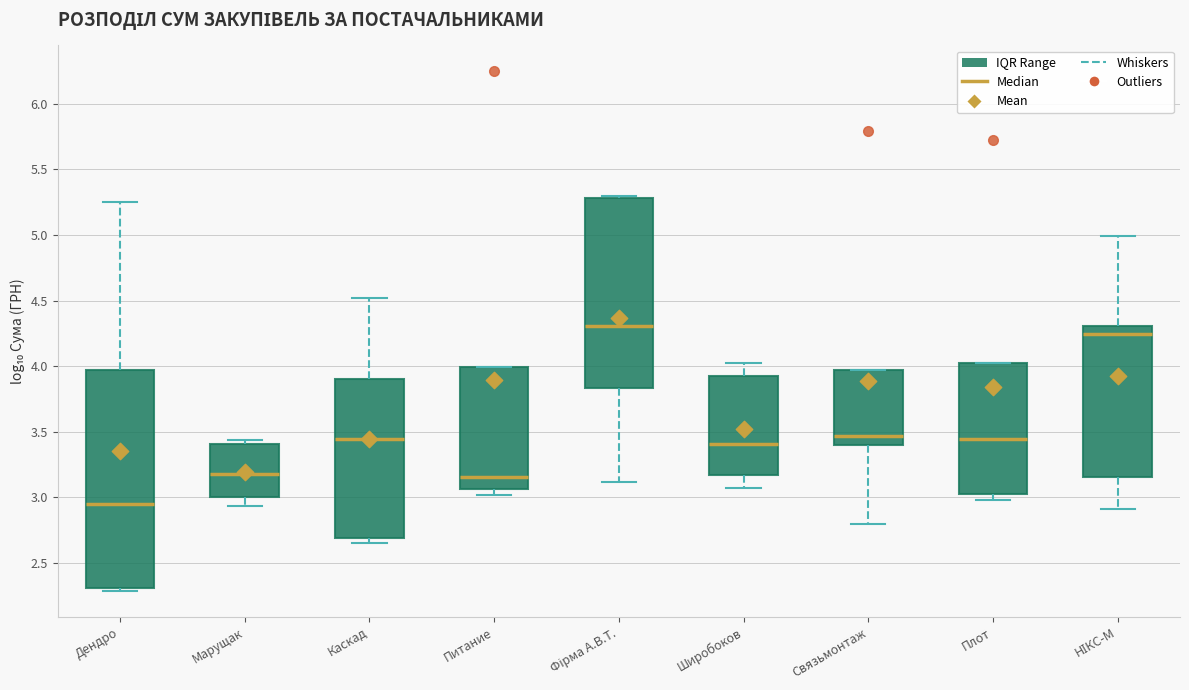

Reading left to right, transcribe this box plot: for each box, give where its median line is, the range the box spans, and where its two whiskers end, as read against the y-axis. The values are not printed on the chart, so give them approximately, as read against the axis.

Дендро: median 2.95, box 2.30 to 3.95, whiskers 2.30 (just below the box's lower edge) to 5.25
Марущак: median 3.20, box 3.00 to 3.40, whiskers 2.95 to 3.45
Каскад: median 3.45, box 2.70 to 3.90, whiskers 2.65 to 4.50
Питание: median 3.15, box 3.05 to 4.00, whiskers 3.00 to 4.00
Фірма А.В.Т.: median 4.30, box 3.85 to 5.30, whiskers 3.10 to 5.30
Широбоков: median 3.40, box 3.15 to 3.90, whiskers 3.10 to 4.00
Связьмонтаж: median 3.45, box 3.40 to 3.95, whiskers 2.80 to 3.95
Плот: median 3.45, box 3.05 to 4.00, whiskers 3.00 to 4.00
НІКС-М: median 4.25, box 3.15 to 4.30, whiskers 2.90 to 5.00